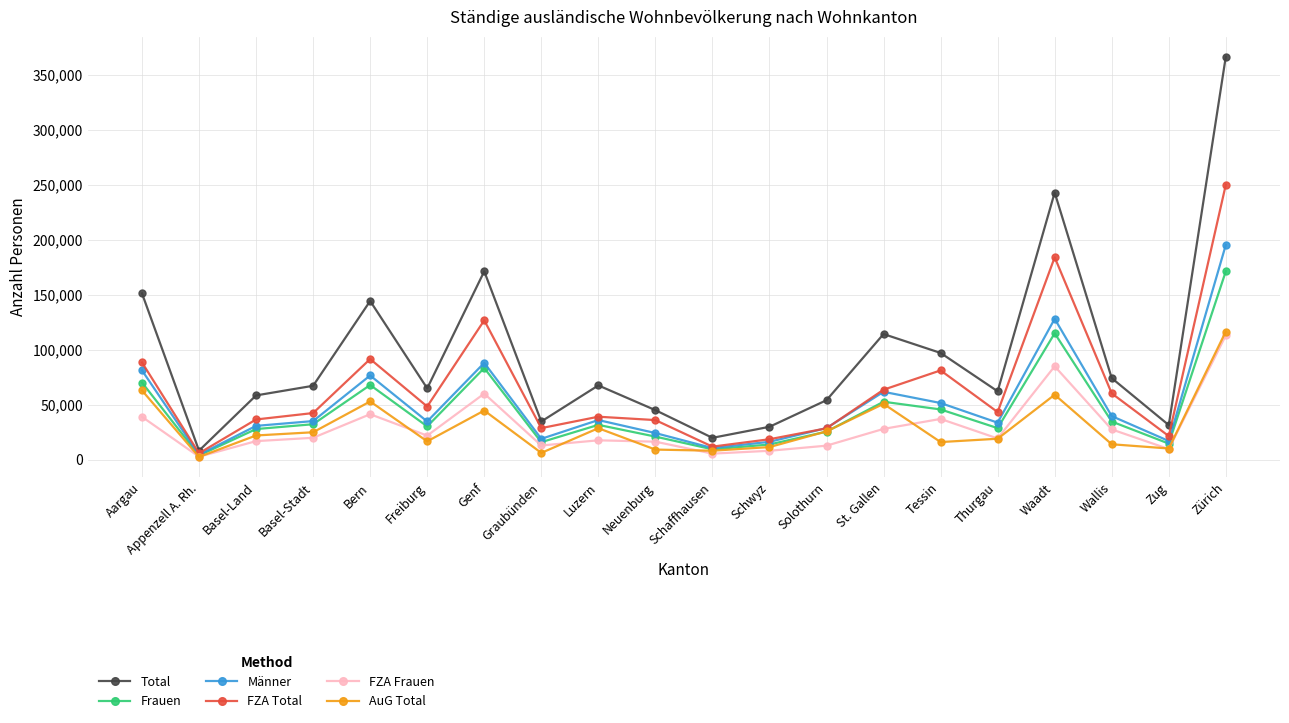

What is the label of the 4th point from the left?

Basel-Stadt